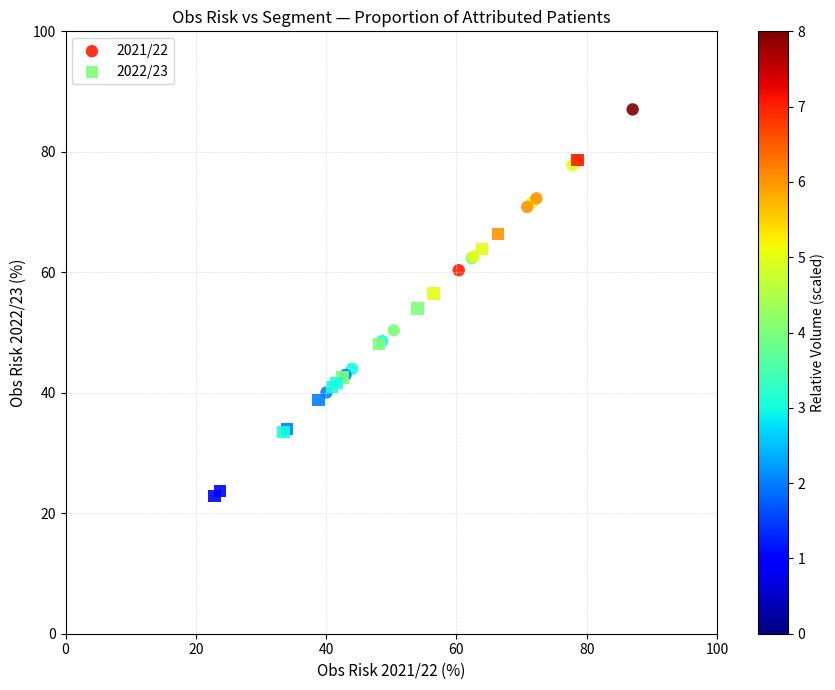

Which series has the widest spread of Y values?

2022/23